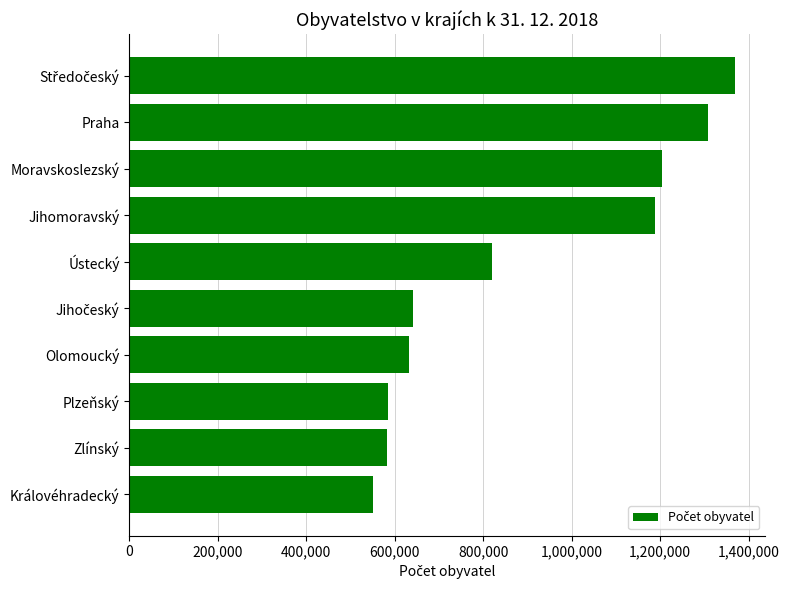

What is the sum of all values?

8882958